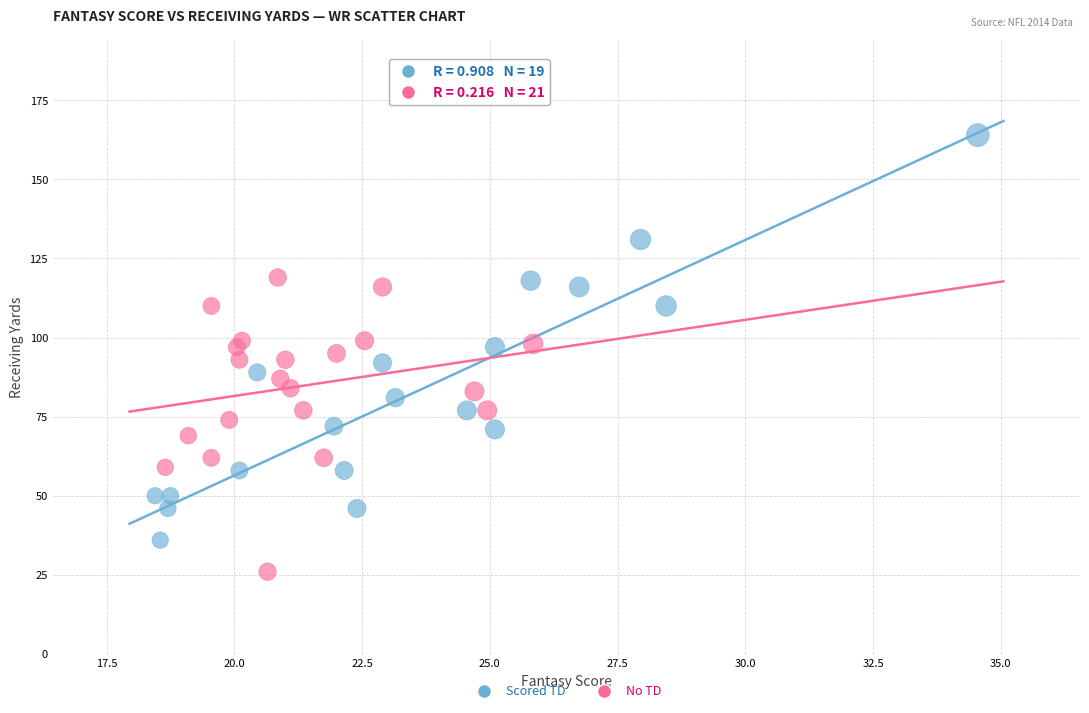

Which series reaches the minimum Y coordinate?

No TD